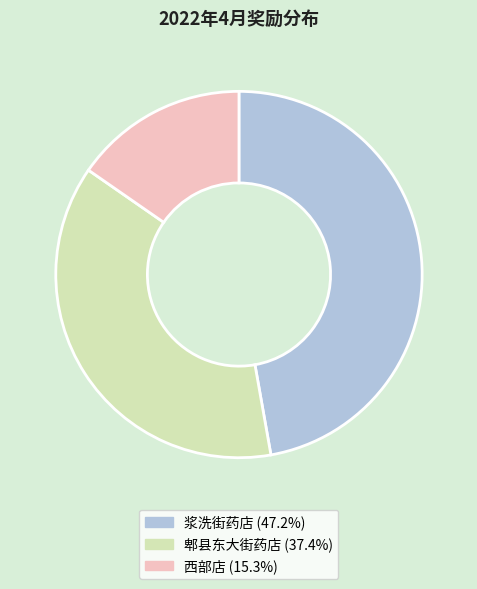

Approximately how many times larger is the value at 浆洗街药店 (47.2%) compared to 郫县东大街药店 (37.4%)?

1.3